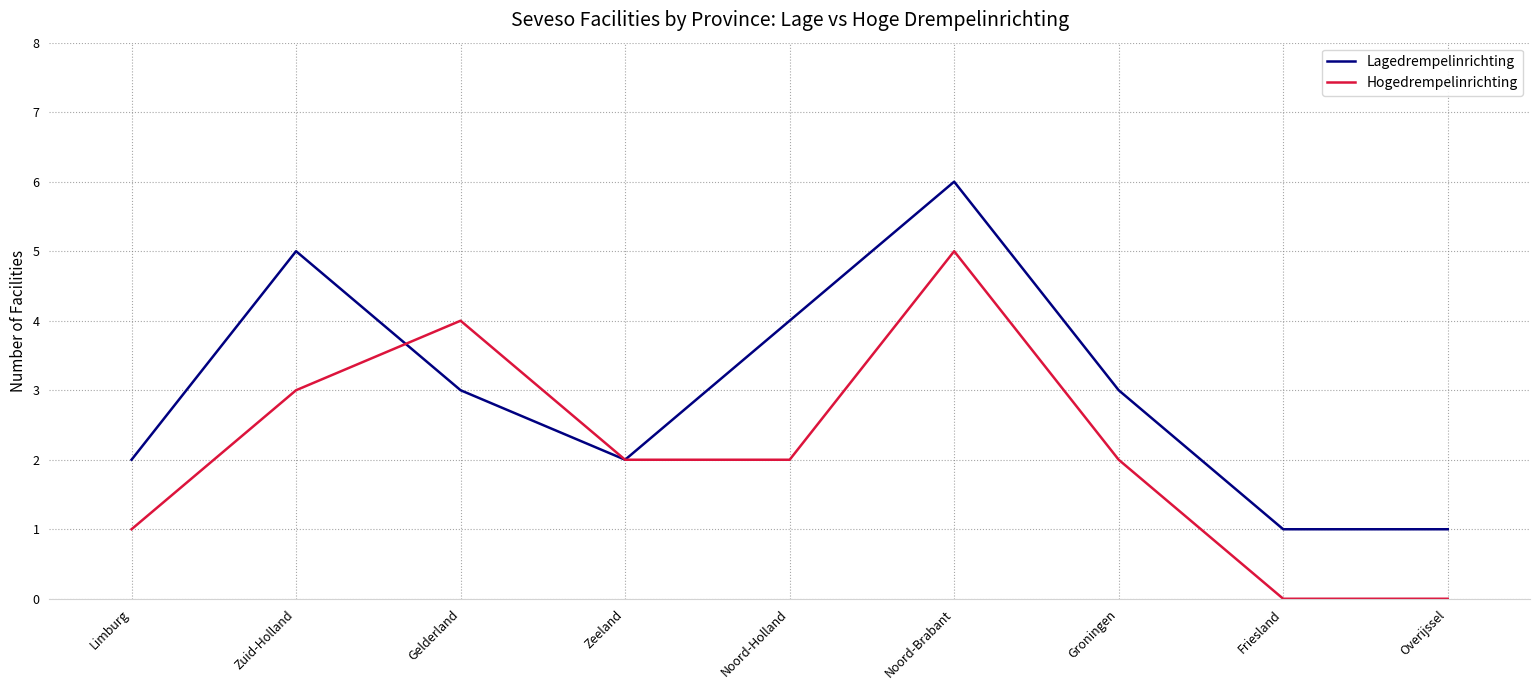

Reading left to right, list all the values displayed in this chart.

Lagedrempelinrichting: 2	5	3	2	4	6	3	1	1
Hogedrempelinrichting: 1	3	4	2	2	5	2	0	0